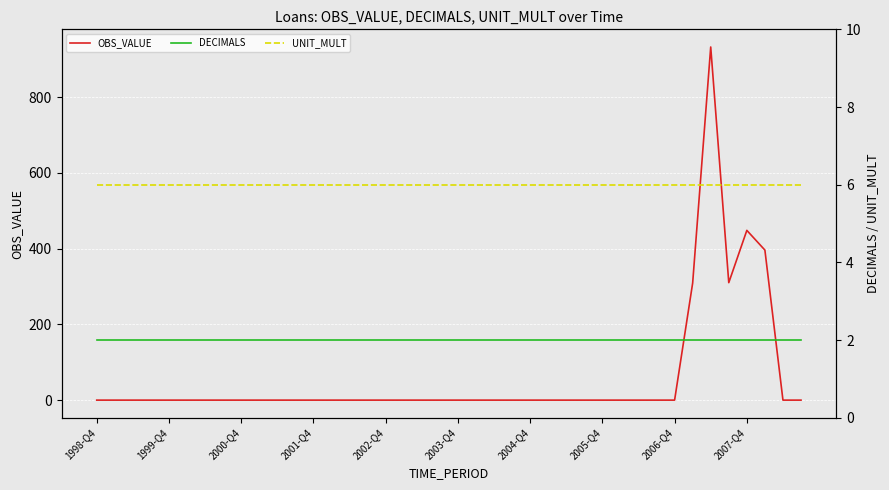

True or false: DECIMALS and UNIT_MULT cross at least once.

False